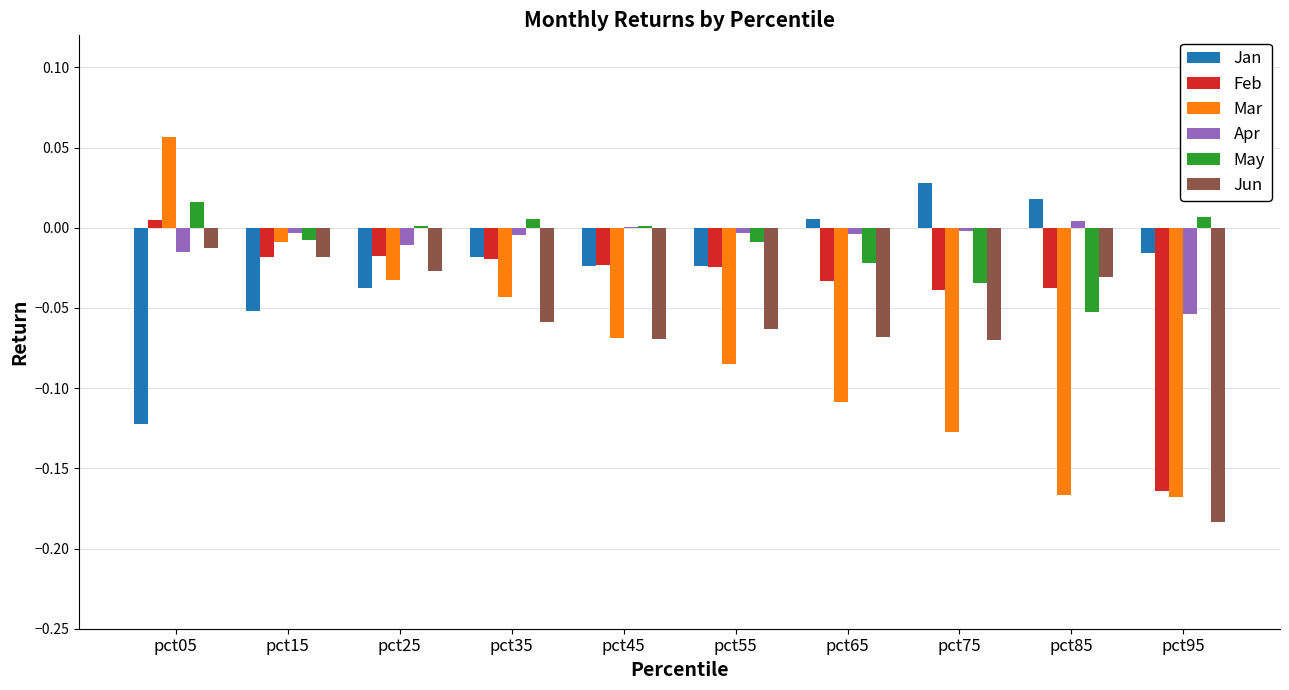

Is the value of May at pct75 greater than the value of Mar at pct95?

Yes